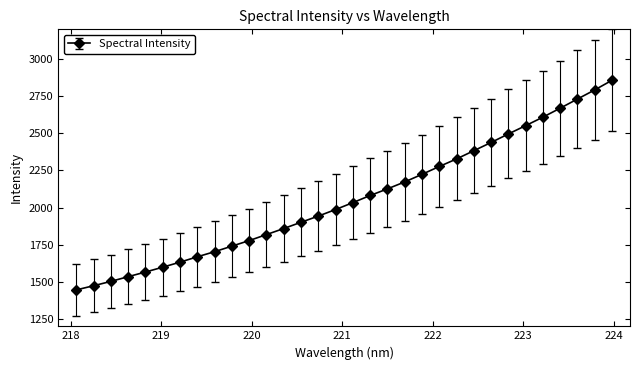

What is the value of the 11th point from the left?

1777.4